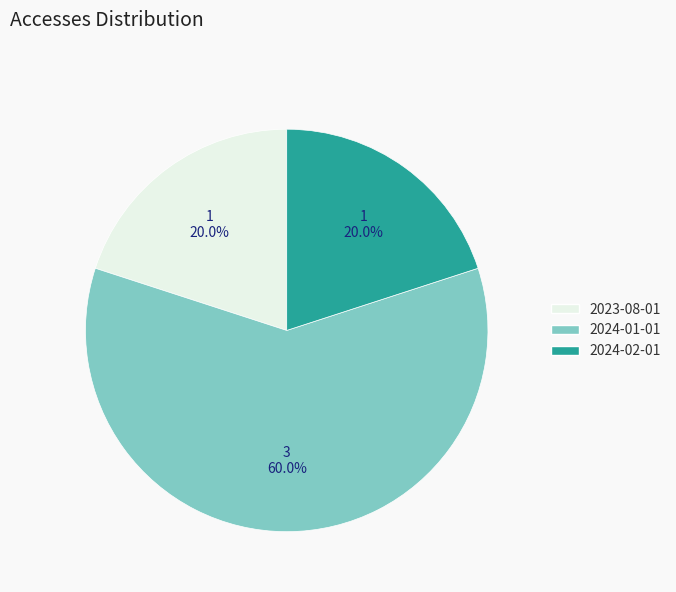

How many segments does this pie chart have?

3